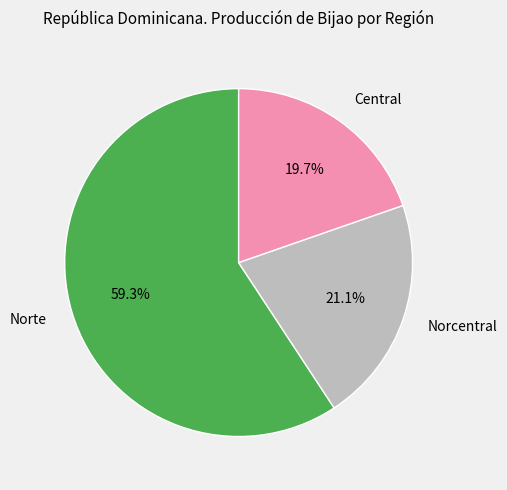

Is it true that Norte is 66% of the pie?

False